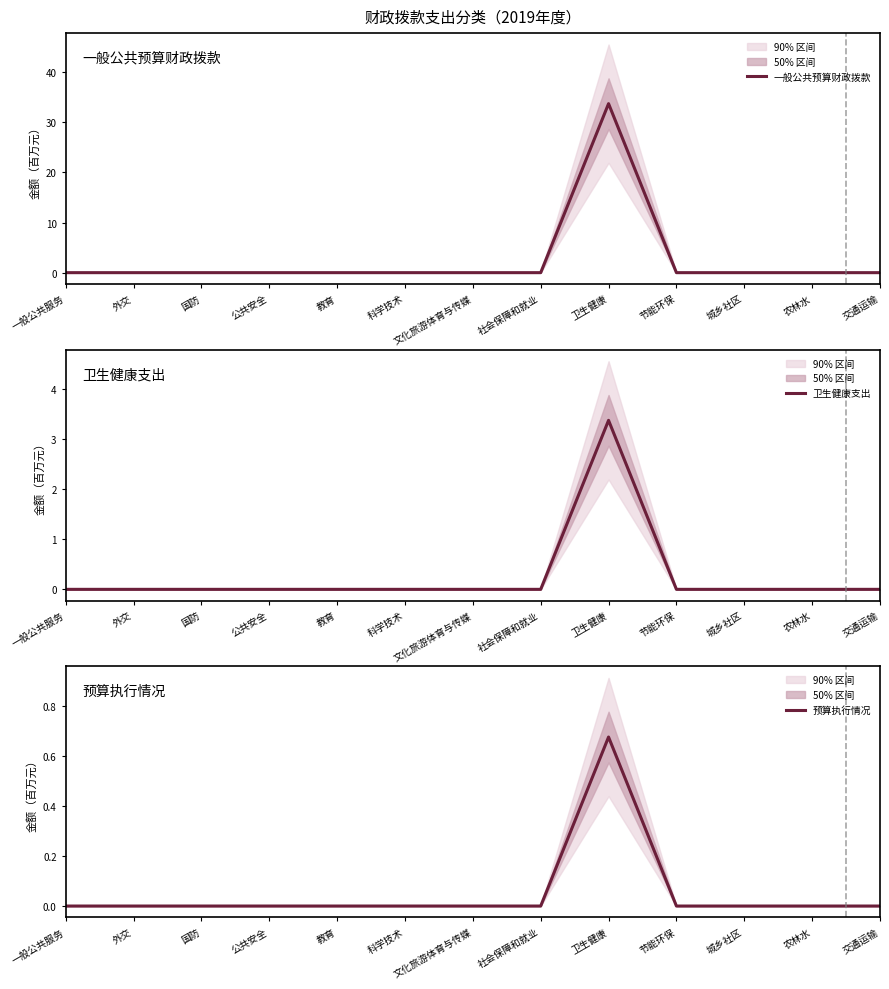

Is the value of 预算执行情况 at 科学技术 greater than the value of 卫生健康支出 at 一般公共服务?

No